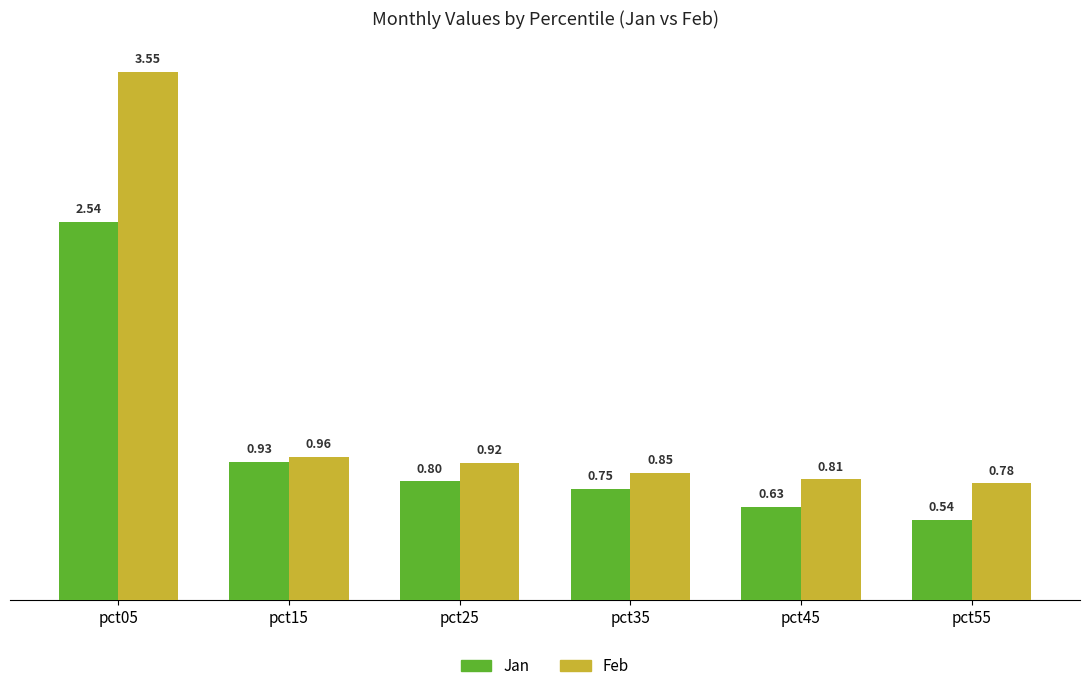

What is the difference between the second highest and second lowest values in the Jan series?

0.3